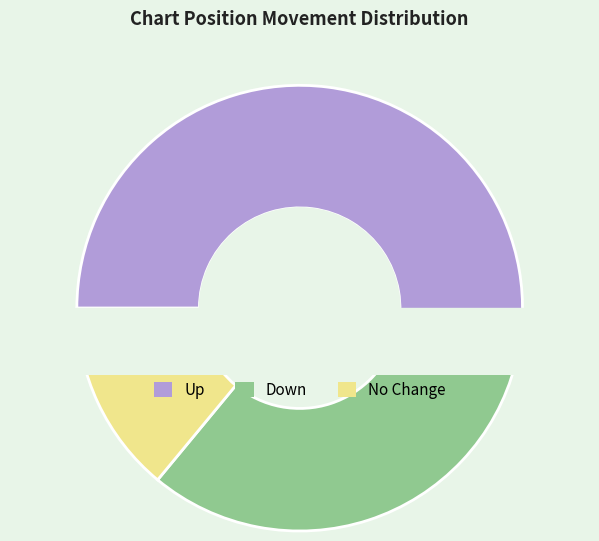

How many slices are in this pie chart?

3